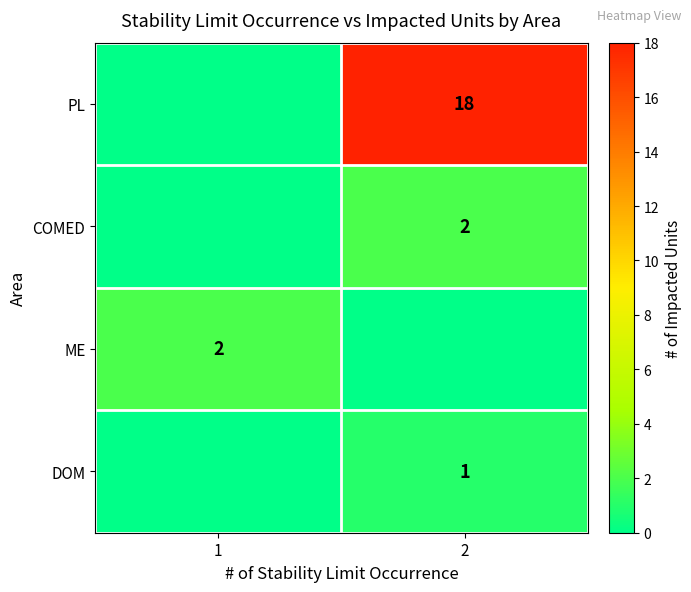

Which series has the largest total across all categories?

row_0